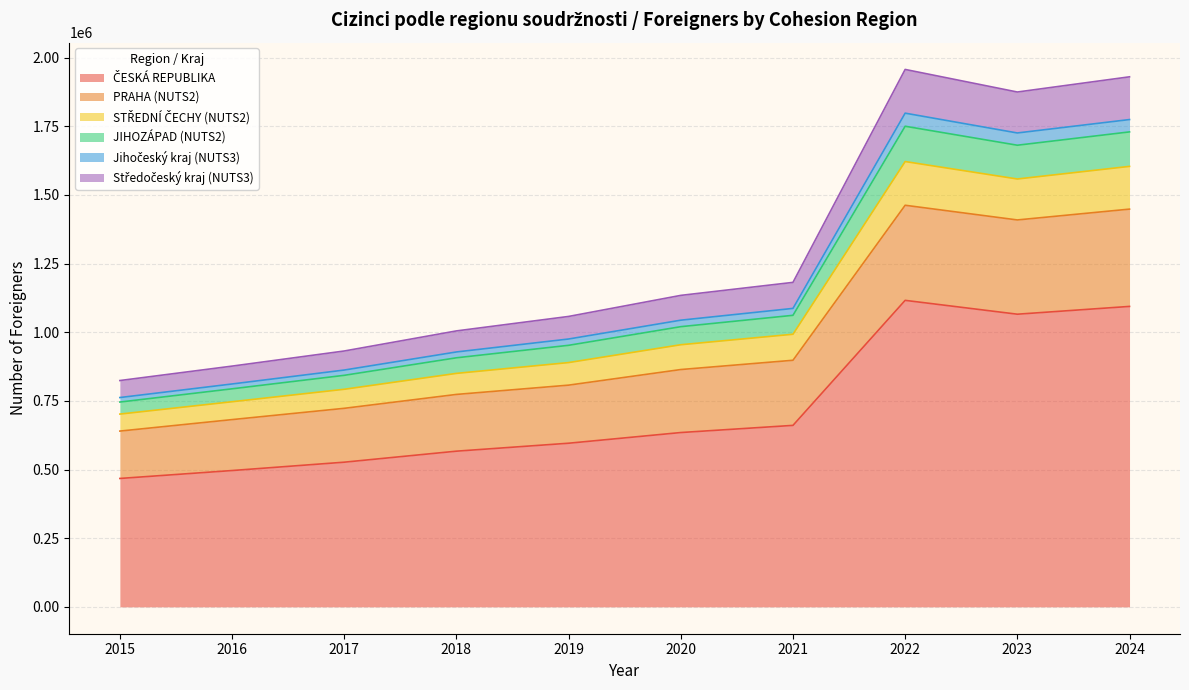

Where is the first local minimum for ČESKÁ REPUBLIKA?

2023